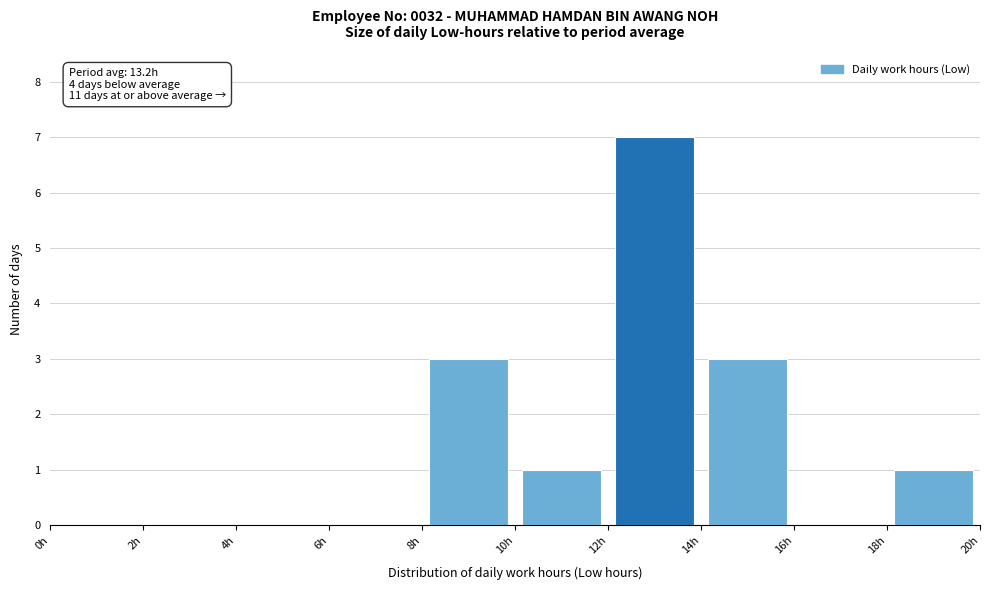

Over which range of the x-axis is the bar tallest?

12 to 14